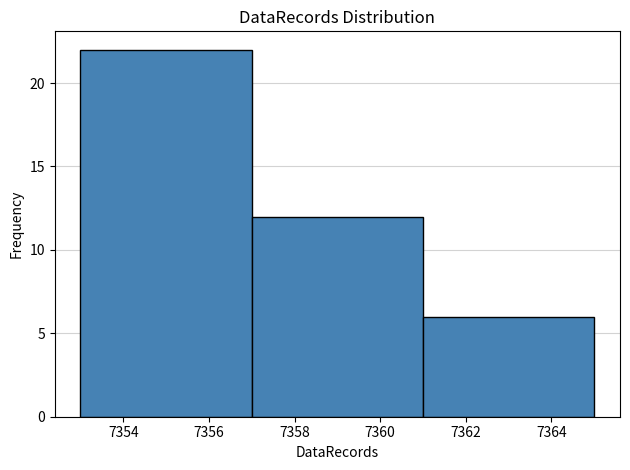

Reading left to right, list every bar in this chart as the range it spans on the x-axis followed by its height. The values are not printed on the chart, so give them approximately, as read against the axis.

7353 to 7357: 22
7357 to 7361: 12
7361 to 7365: 6